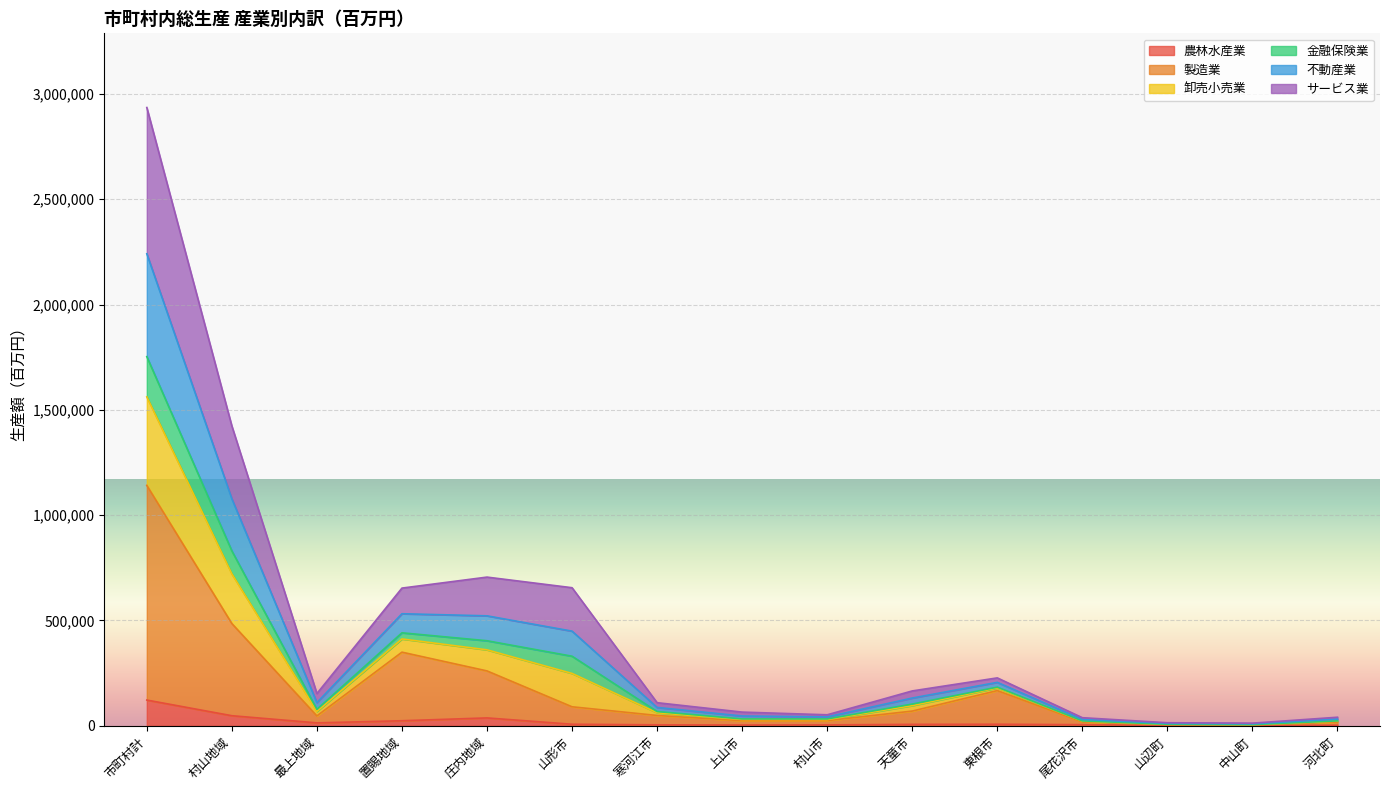

What is the highest value of the 農林水産業 series?

121888